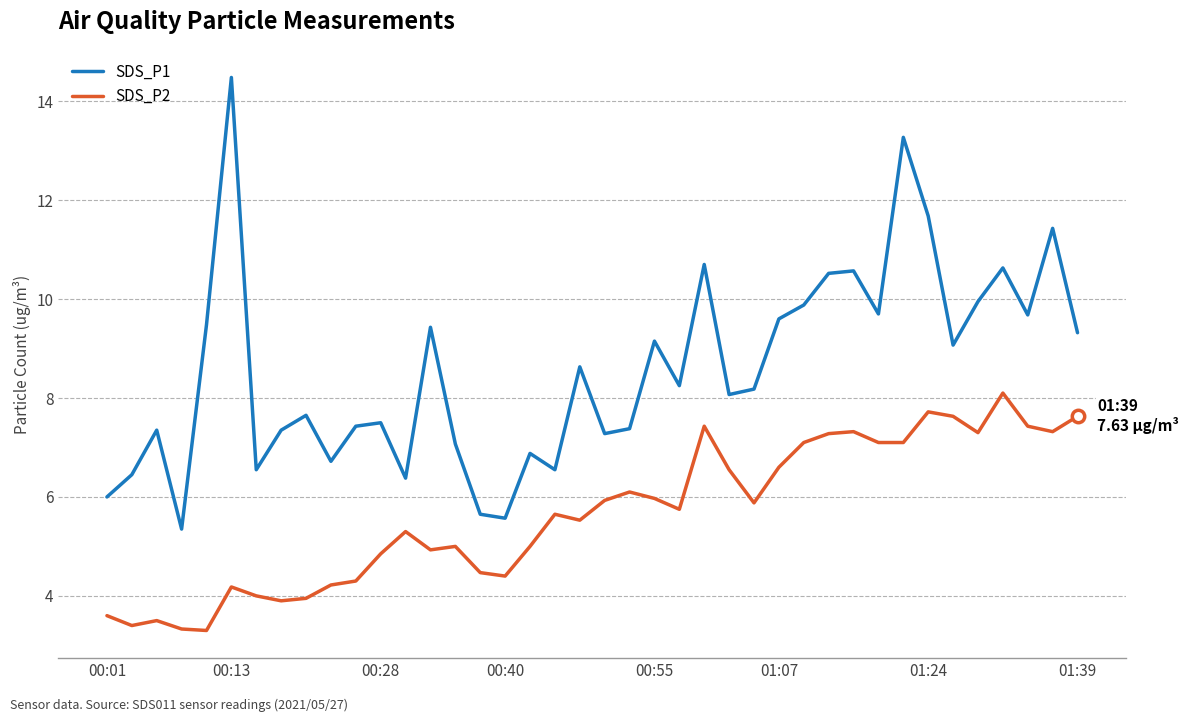

Which series has the largest range (max minus min)?

SDS_P1